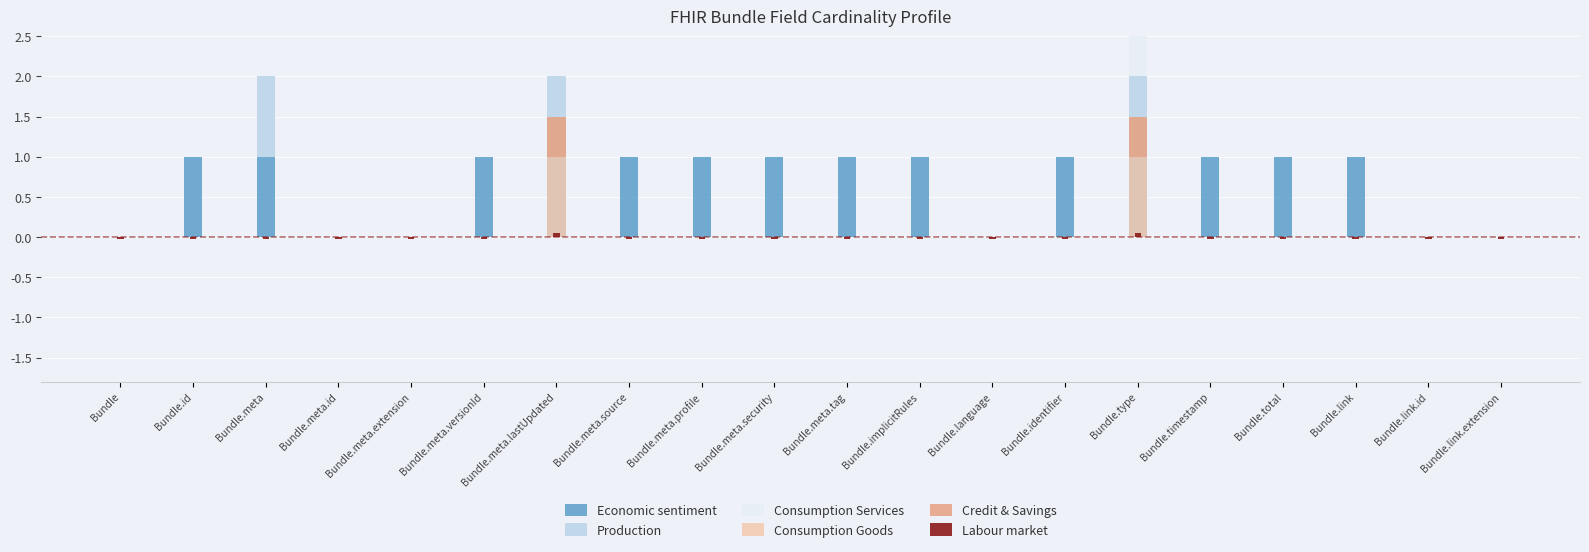

At how many categories does at least one series exceed 0?

14